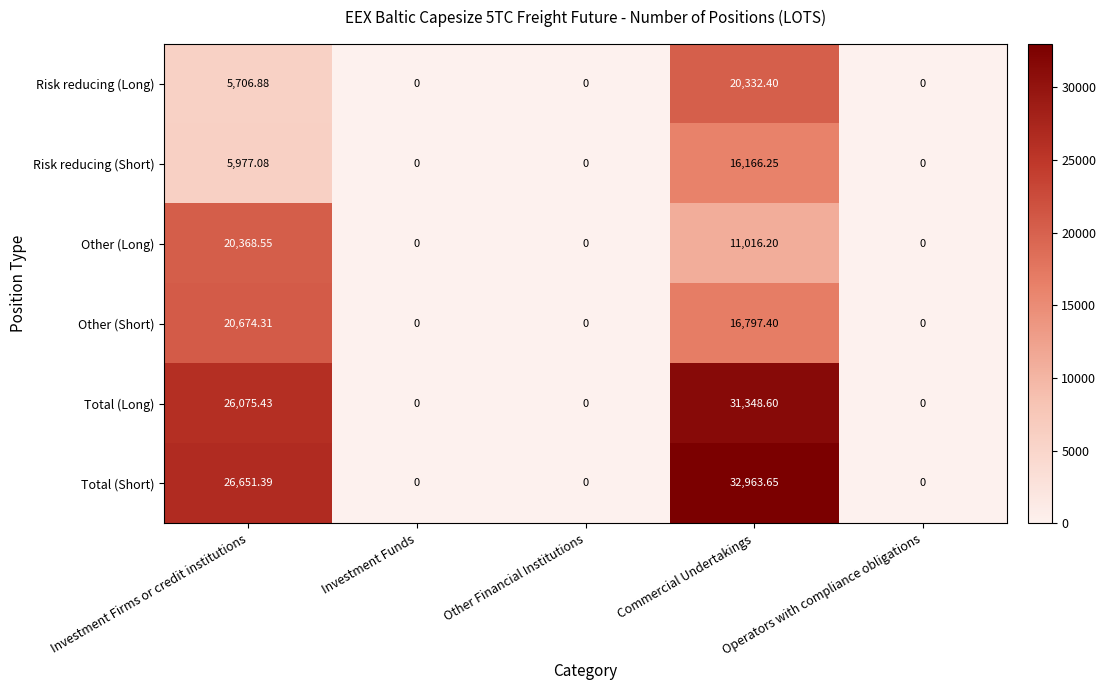

How many values in the Total (Long) series exceed 0?

2